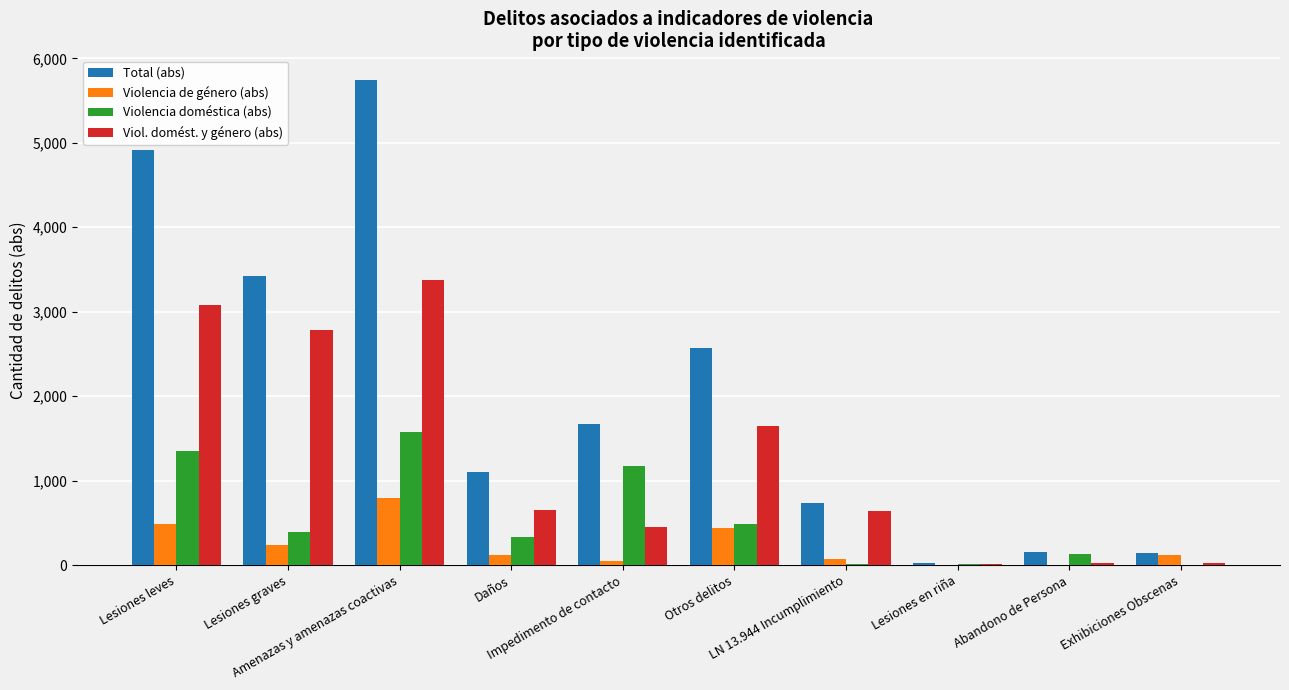

What is the sum of all Violencia doméstica (abs) values?

5489